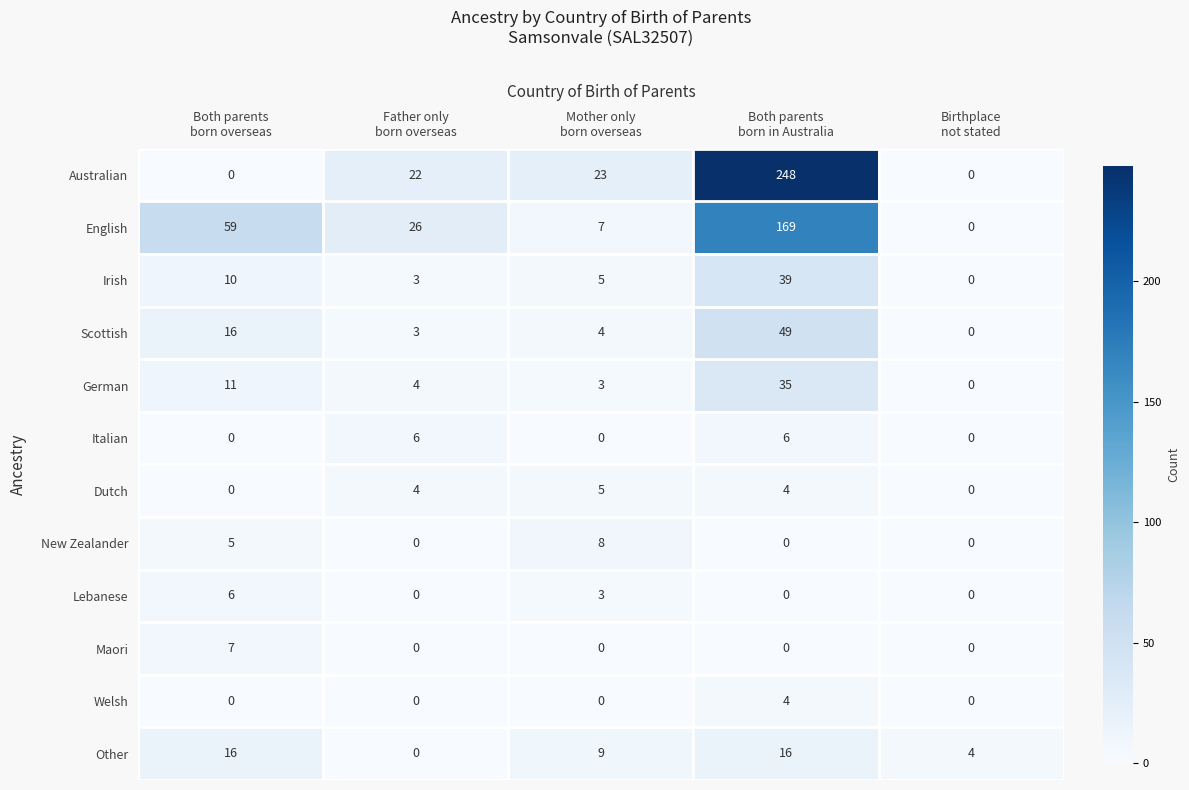

What is the spread (max minus min) of values at Both parents
born in Australia?

248